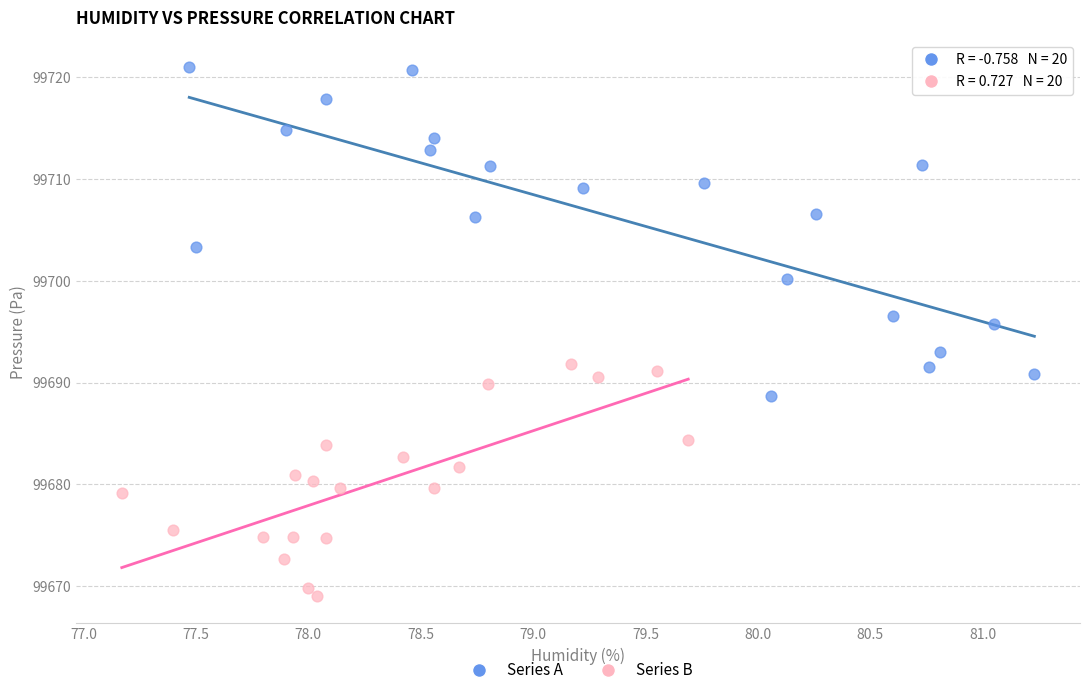

Which series reaches the maximum Y coordinate?

Series A